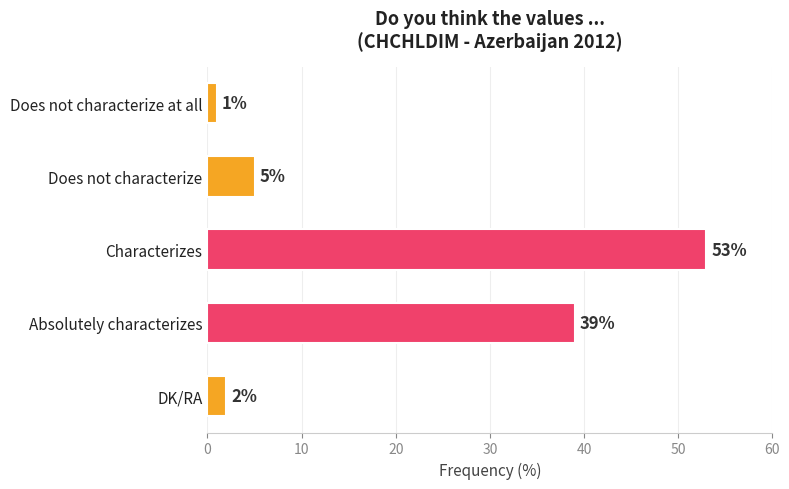

Does the chart contain stacked bars?

No